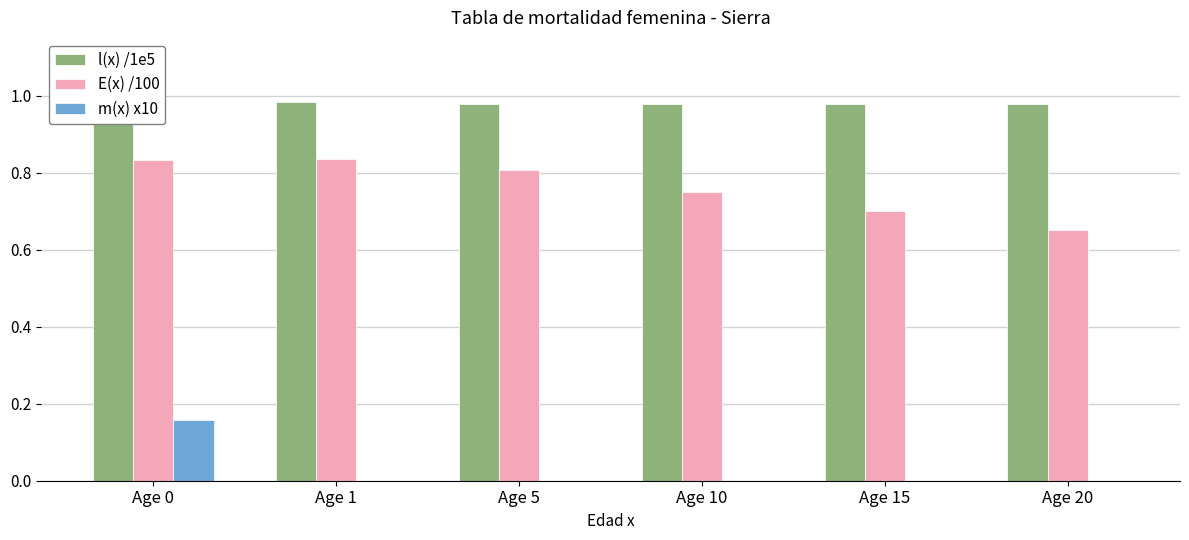

What is the value of the E(x) /100 bar at the 4th from the left?

0.8